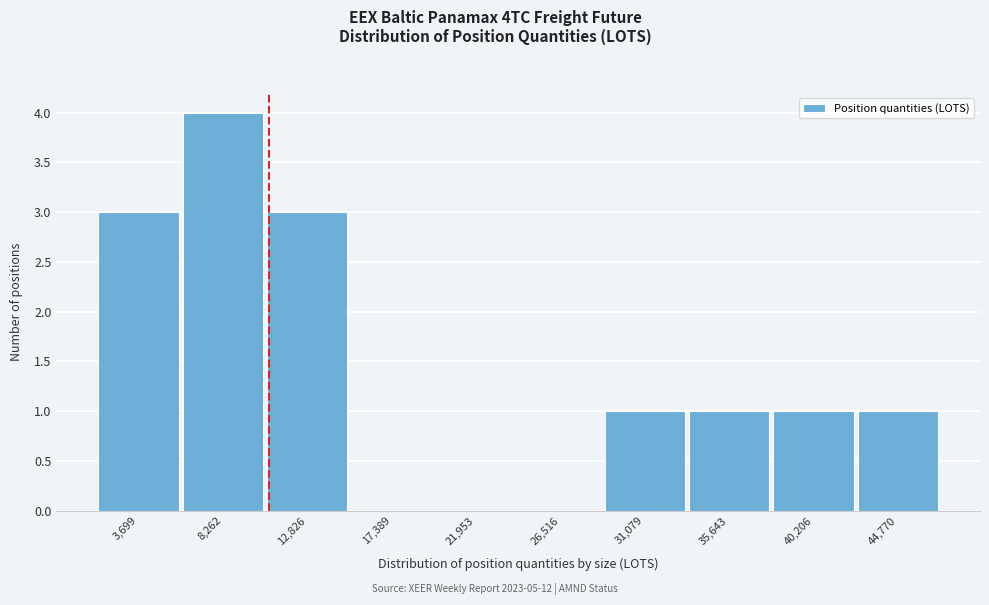

Reading left to right, transcribe all the data shown in this chart.

3,699=3	8,262=4	12,826=3	17,389=0	21,953=0	26,516=0	31,079=1	35,643=1	40,206=1	44,770=1